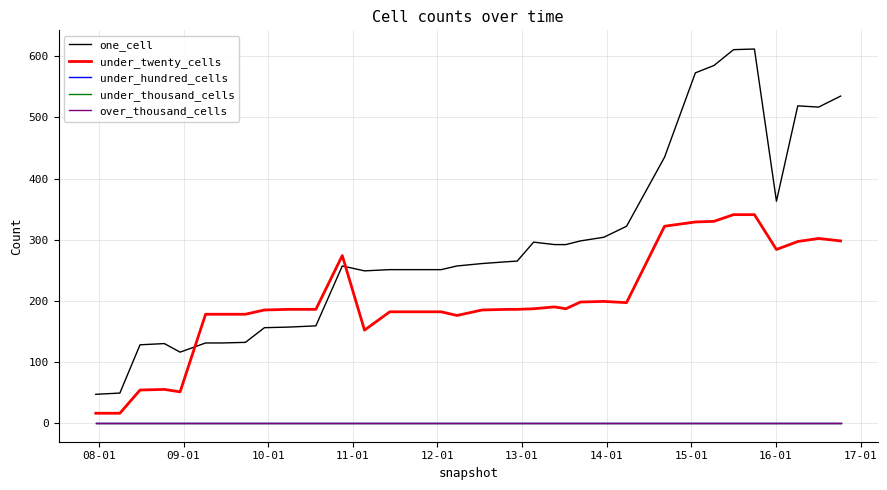

Which series has the widest spread of values?

one_cell